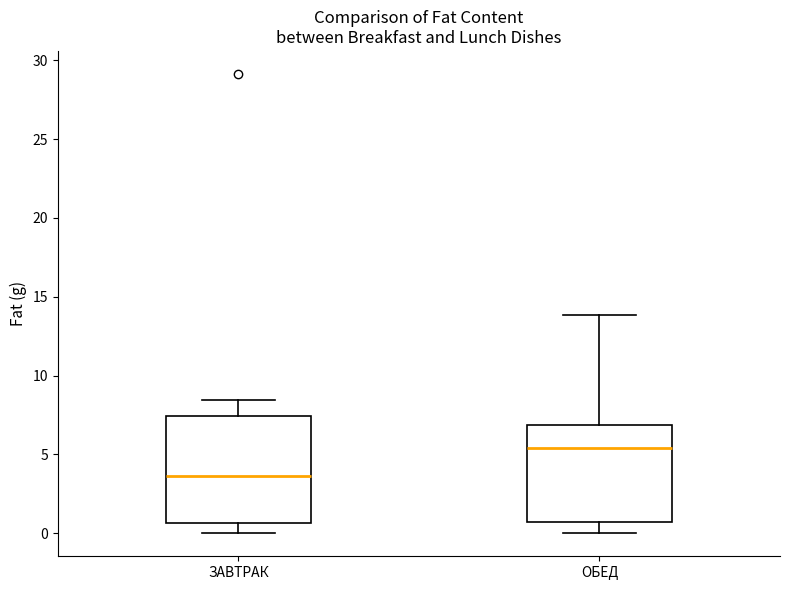

Comparing the boxes themselves (not the whiskers), which one is the tallest?

ЗАВТРАК